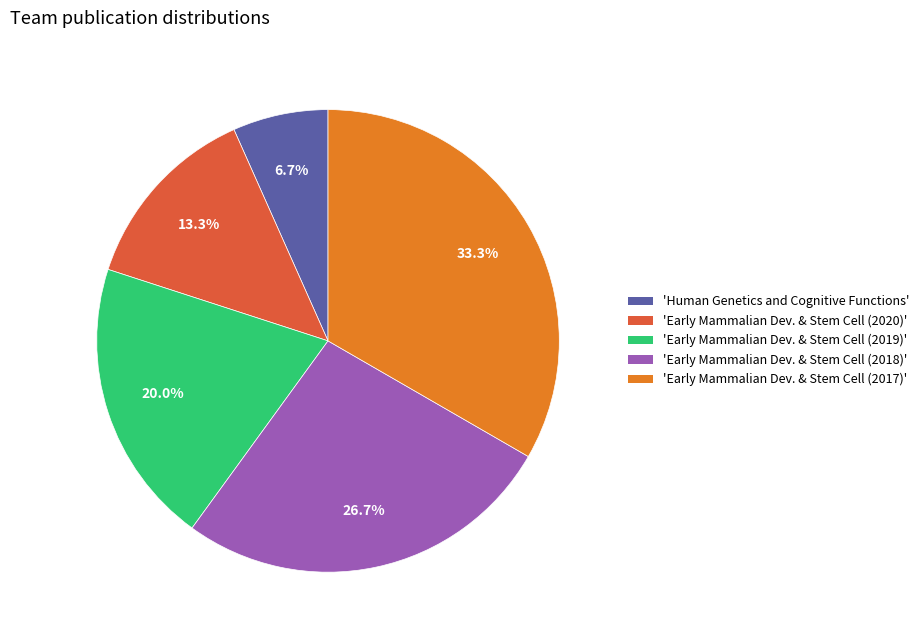

Which category has the biggest portion of the pie?

'Early Mammalian Dev. & Stem Cell (2017)'